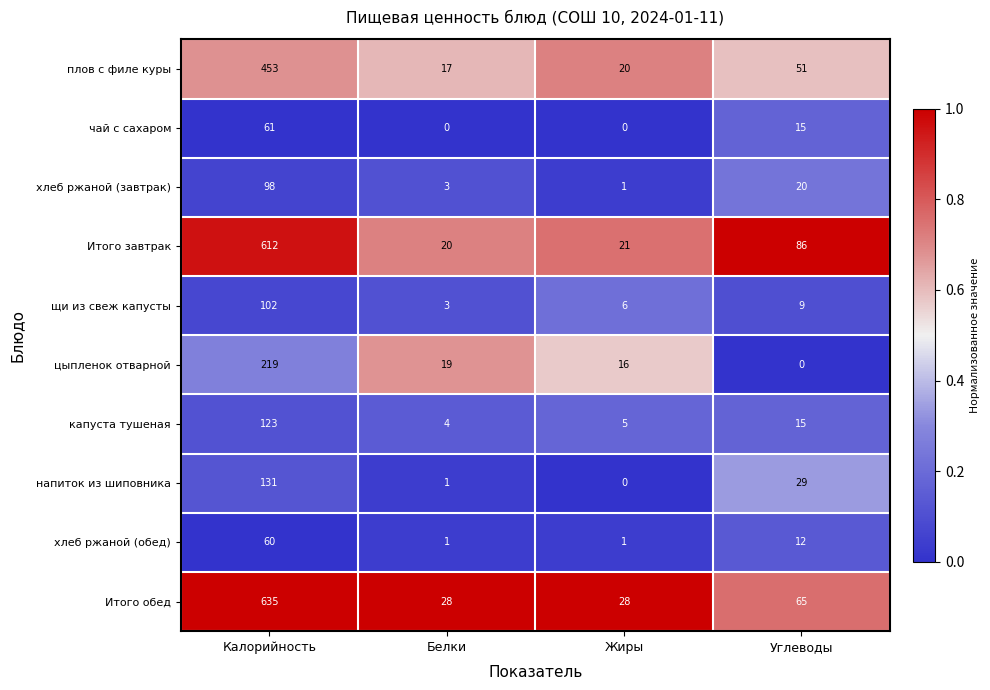

The хлеб ржаной (обед) series shows 1 at Белки. True or false?

True